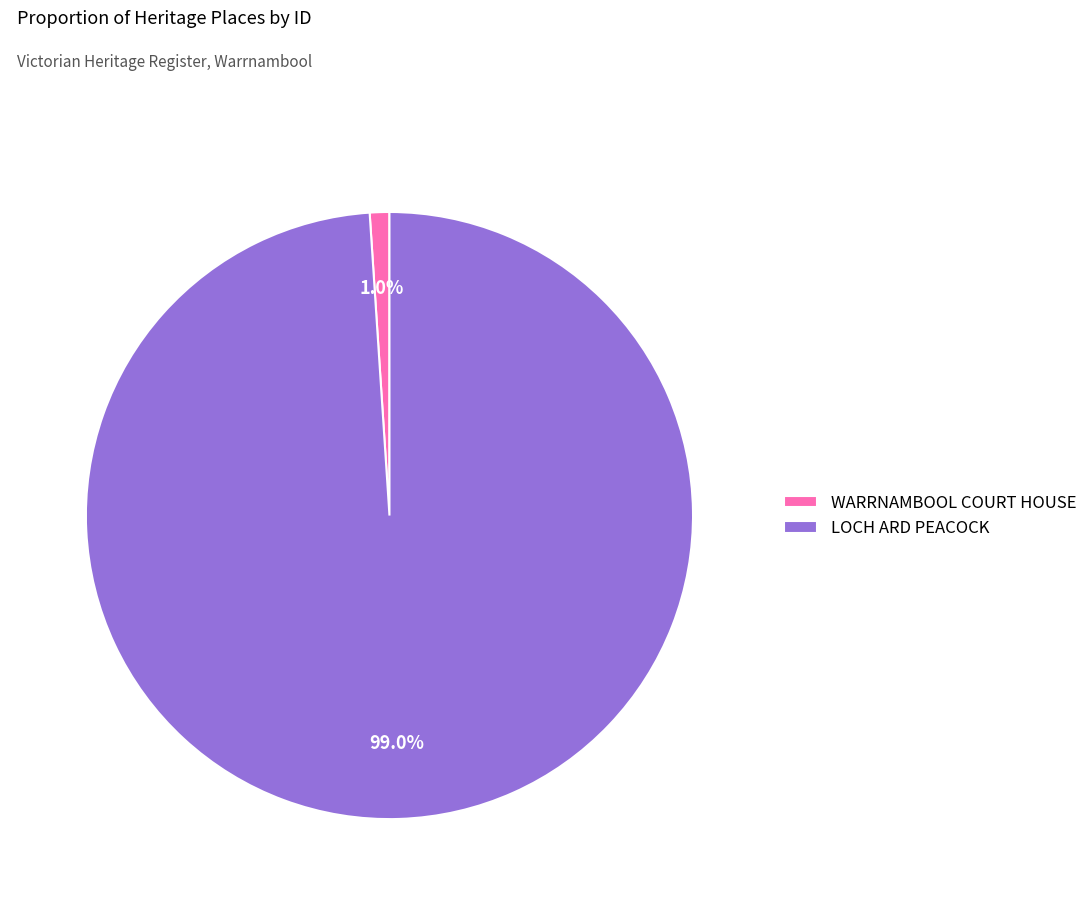

Does WARRNAMBOOL COURT HOUSE account for over 50% of the chart?

No